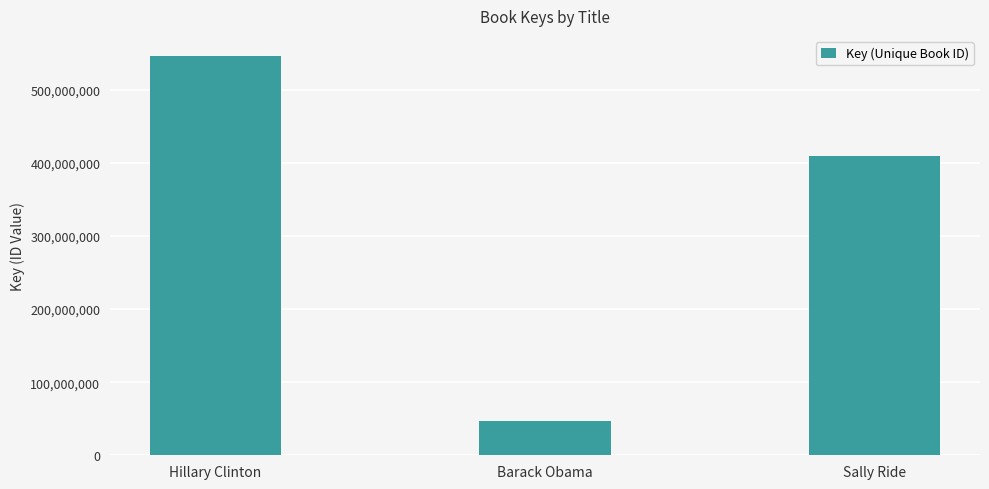

Reading right to left, transcribe all the data shown in this chart.

409910492	47187131	546540569